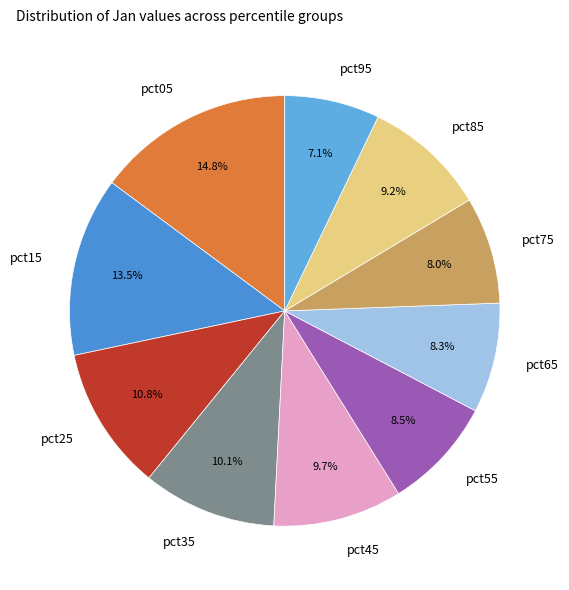

What is the smallest slice in the pie chart?

pct95